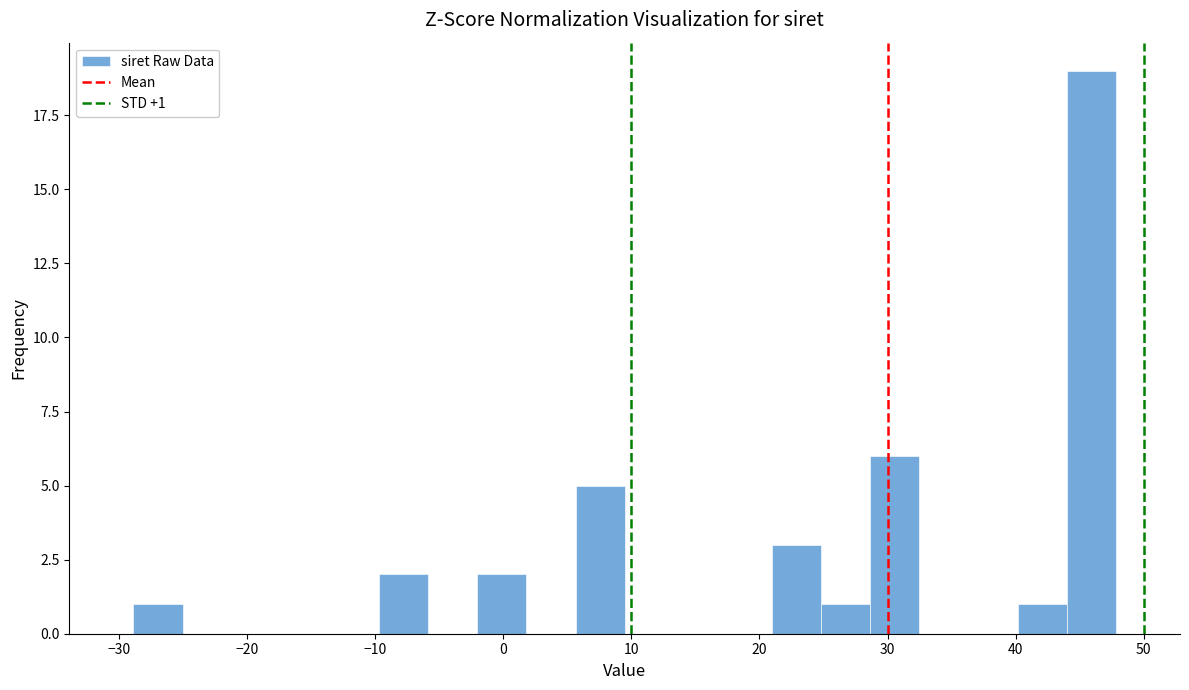

Read against the x-axis, roughly where is the centre of the tallest bar?

46